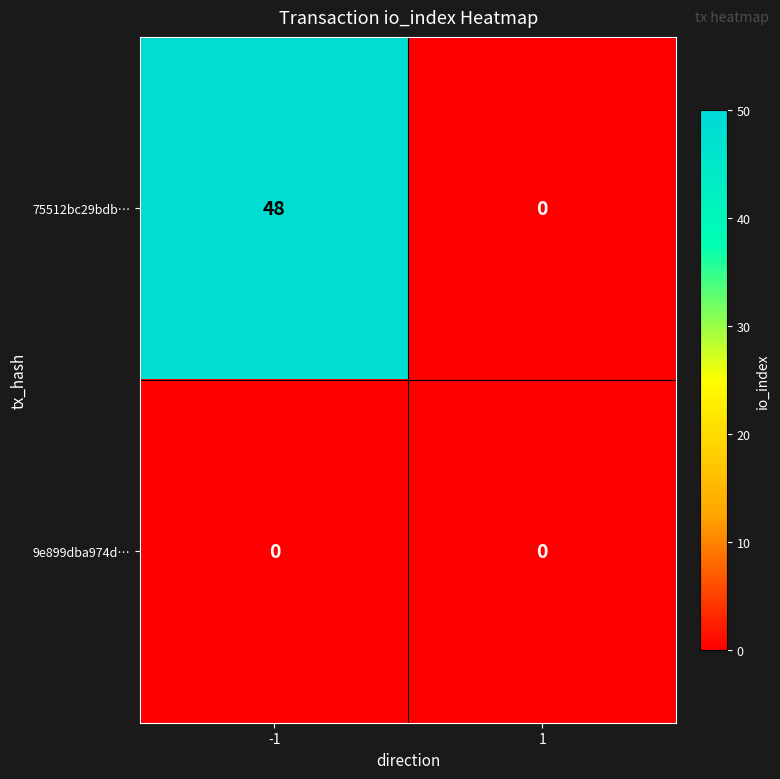

Between -1 and 1, which series saw the biggest shift?

75512bc29bdb…